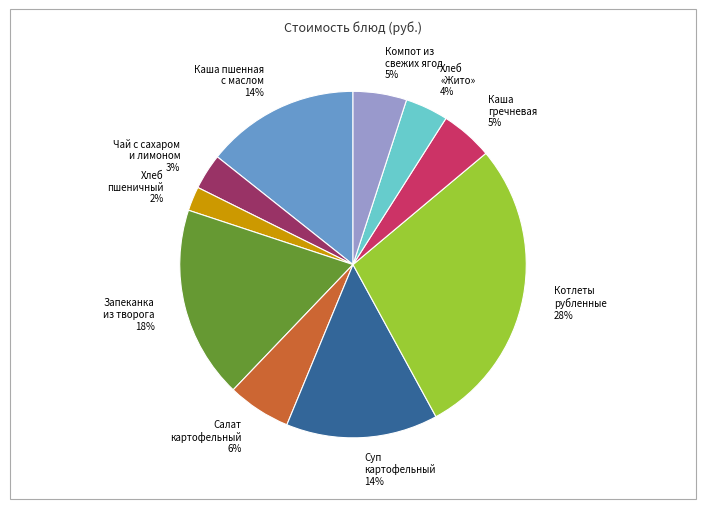

Do Запеканка из творога and Чай с сахаром и лимоном together represent more than half of the pie?

No